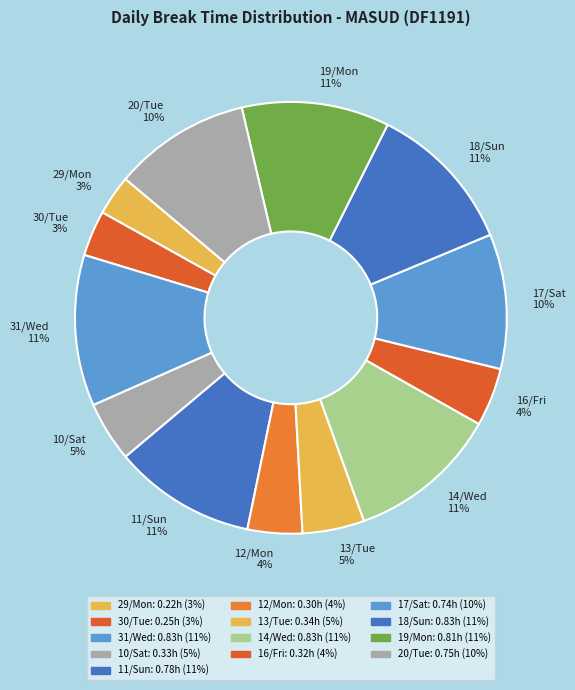

True or false: 20/Tue accounts for 10% of the total.

True